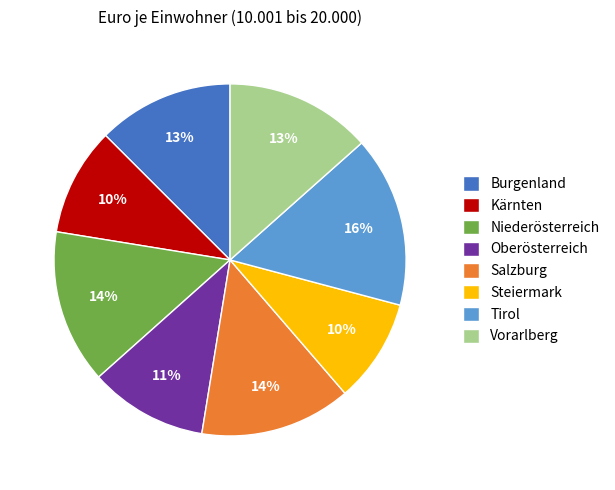

Is the sum of Tirol and Oberösterreich greater than half?

No